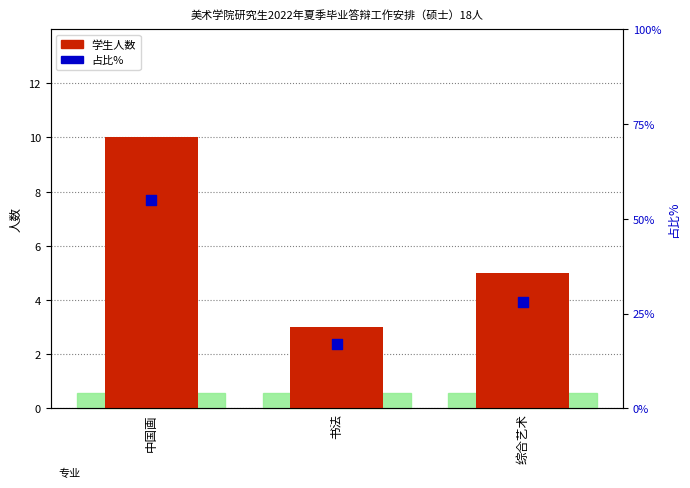

Which series reaches the maximum Y coordinate?

占比%